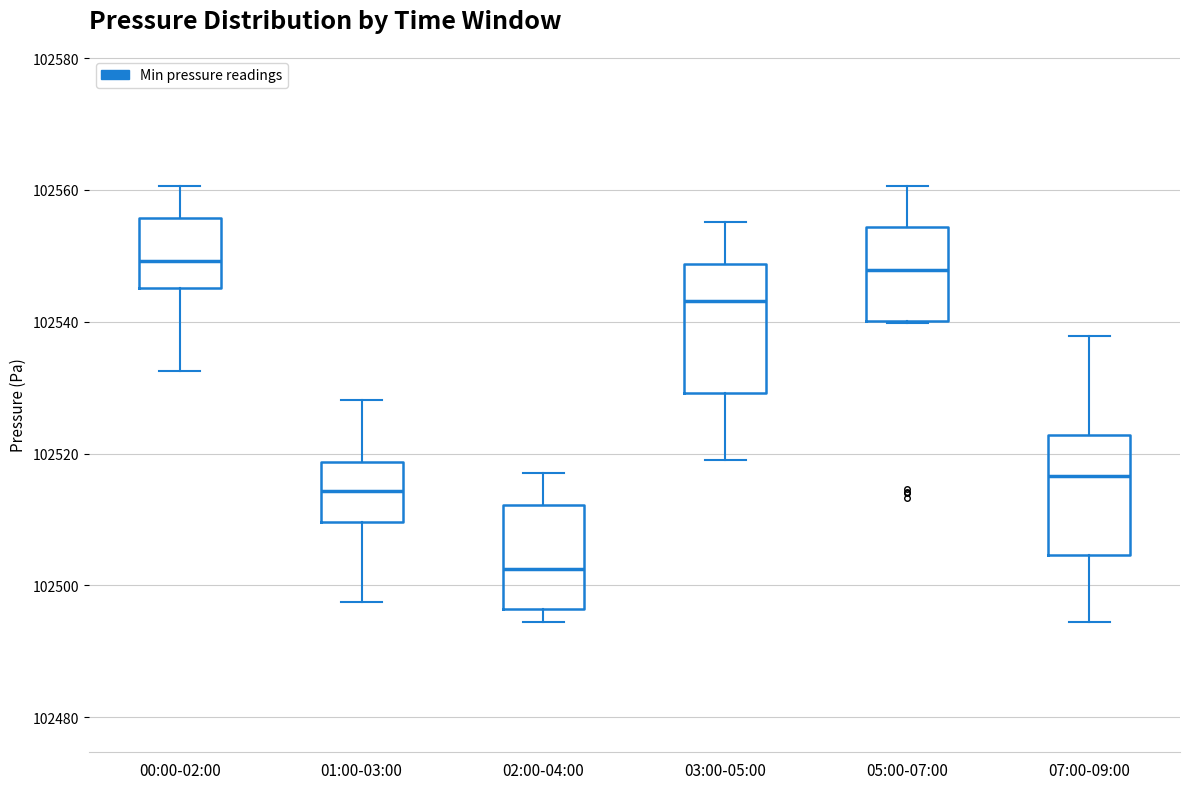

Reading left to right, read every box against the y-axis: the position of its median line, the range the box covers, and the ends of its whiskers. The values are not printed on the chart, so give them approximately, as read against the axis.

00:00-02:00: median 102550, box 102546 to 102556, whiskers 102532 to 102560
01:00-03:00: median 102514, box 102510 to 102518, whiskers 102498 to 102528
02:00-04:00: median 102502, box 102496 to 102512, whiskers 102494 to 102518
03:00-05:00: median 102544, box 102530 to 102548, whiskers 102520 to 102556
05:00-07:00: median 102548, box 102540 to 102554, whiskers 102540 to 102560
07:00-09:00: median 102516, box 102504 to 102522, whiskers 102494 to 102538